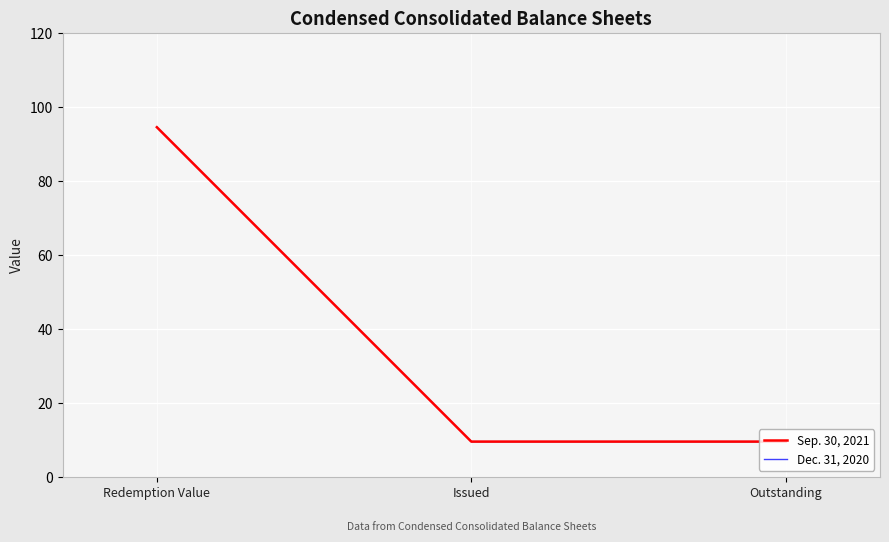

Read the Dec. 31, 2020 value at Redemption Value.

94.5